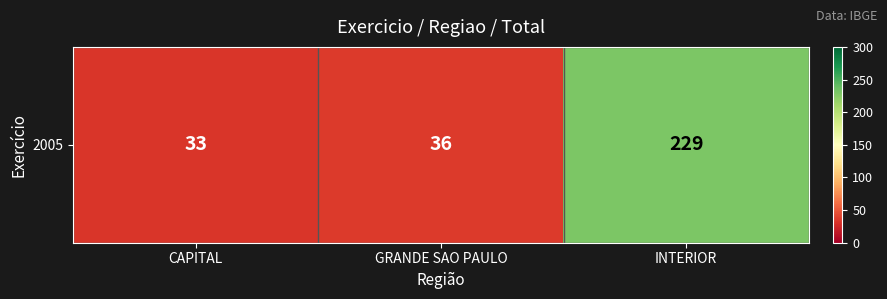

What is the change in value from GRANDE SAO PAULO to INTERIOR?

+193